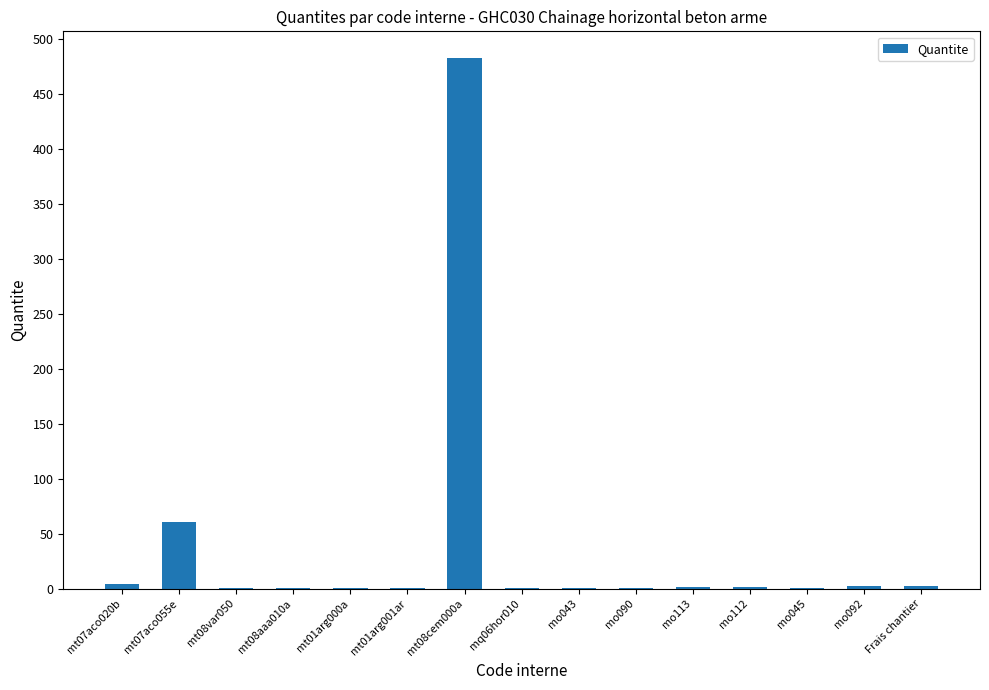

The chart shows a value of 61.0 at mt07aco055e. True or false?

True